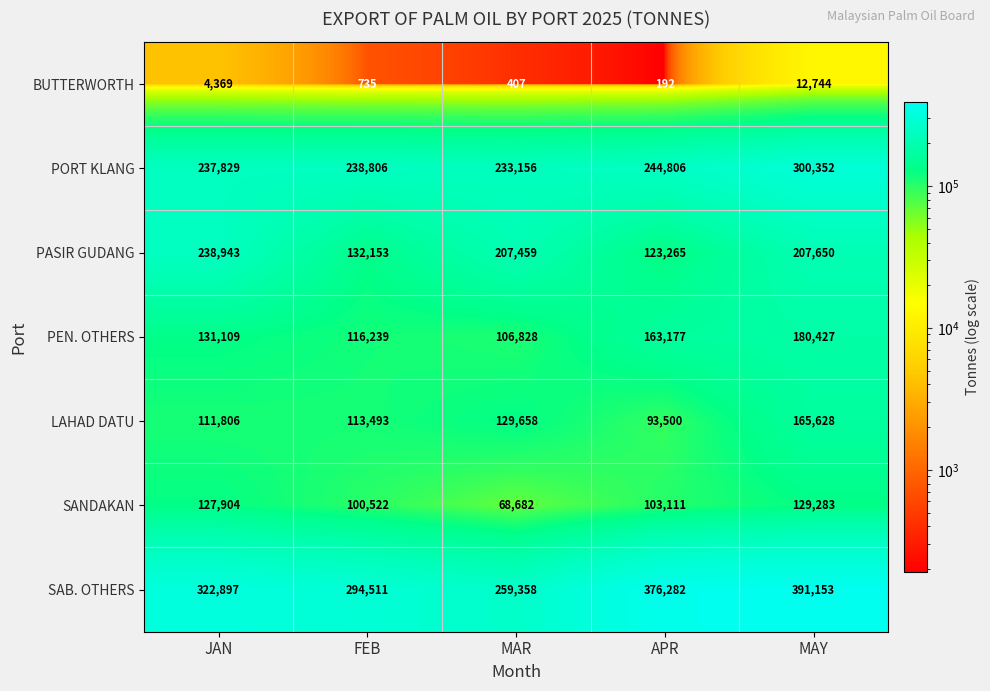

What is the difference between the maximum and minimum values in the SAB. OTHERS series?

131795